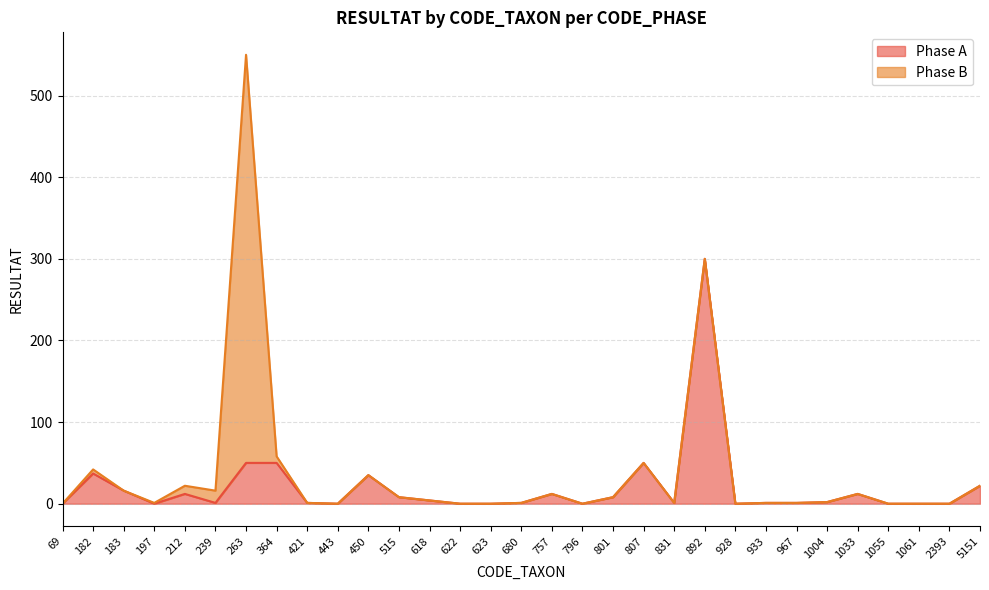

What is the sum of all values?

624